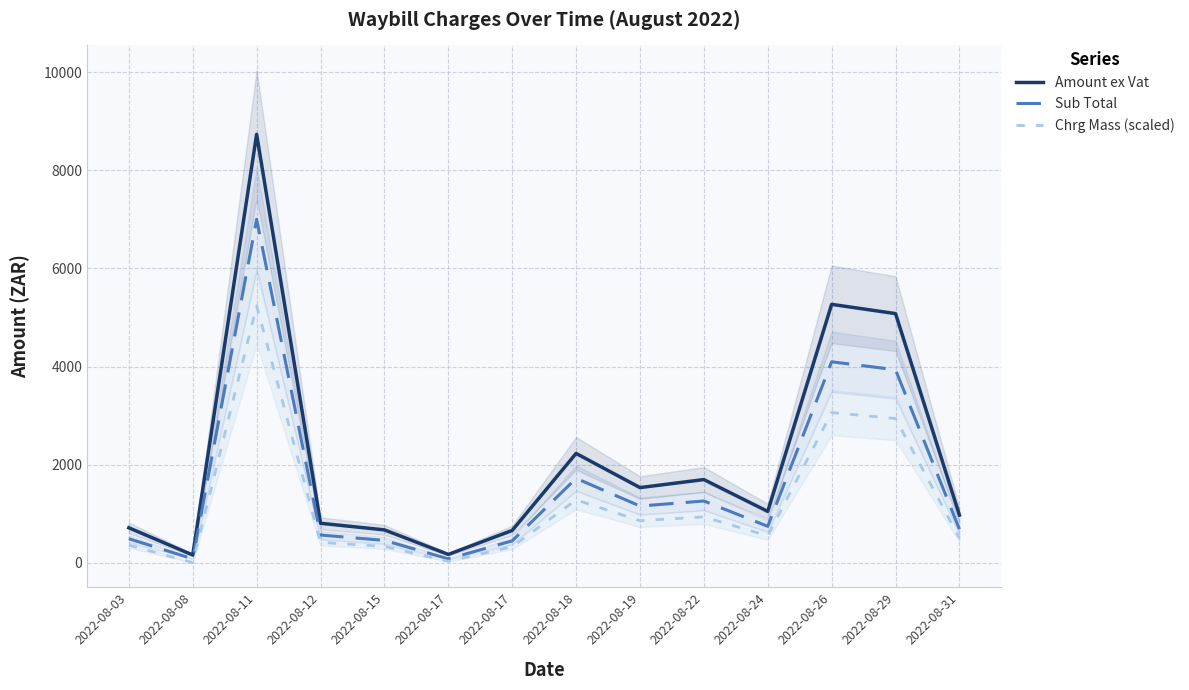

What are all the series names shown in the legend?

Amount ex Vat, Sub Total, Chrg Mass (scaled)